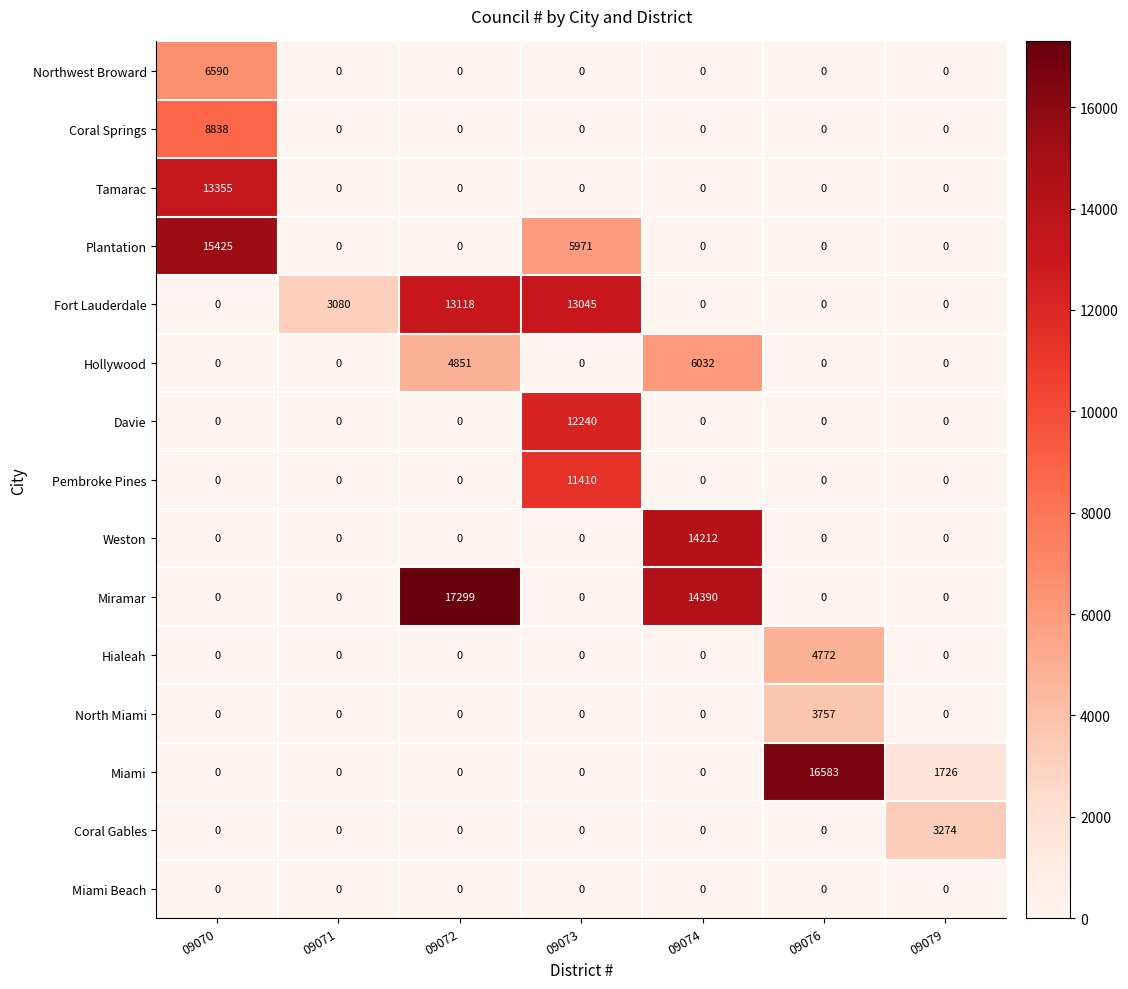

How many data points in Hialeah are above 0?

1